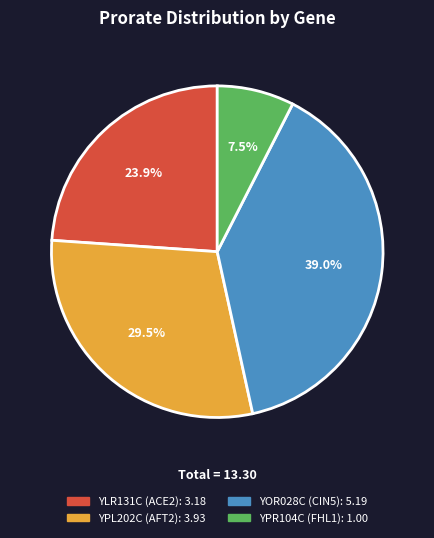

Rank the categories by value from lowest to highest.

YPR104C, YLR131C, YPL202C, YOR028C